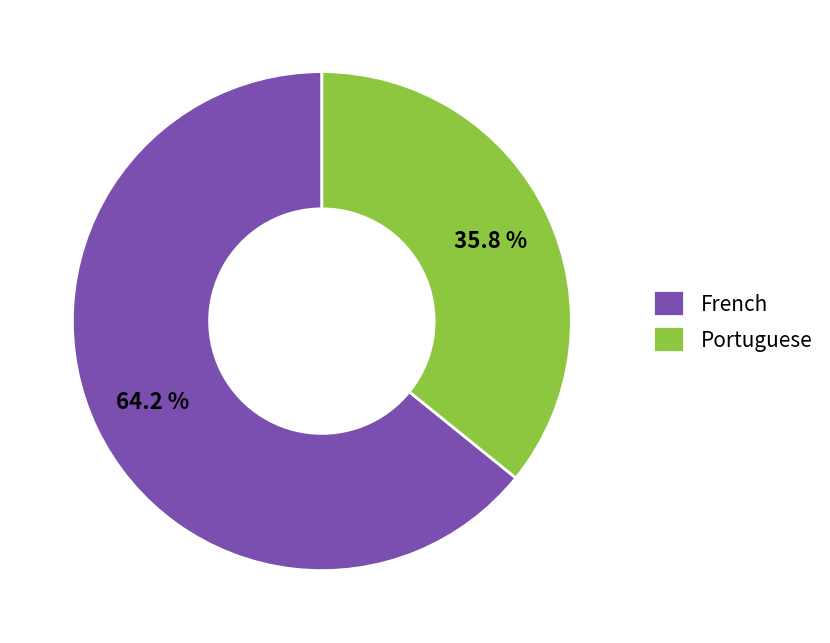

Is it true that Portuguese is 36% of the pie?

True